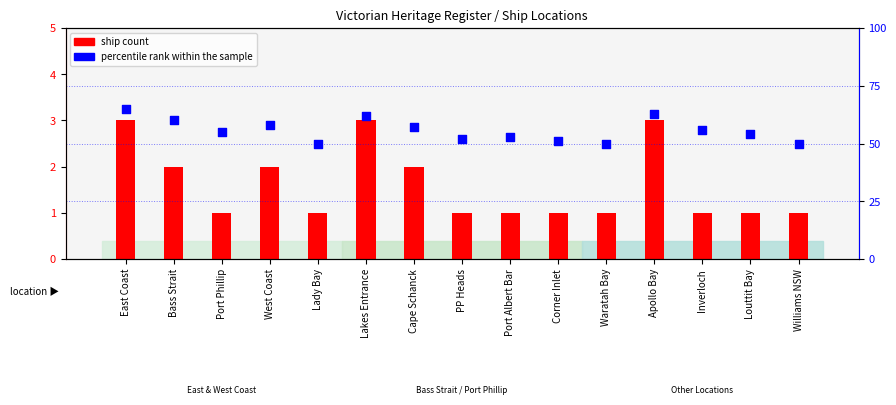

Which series has the widest spread of Y values?

percentile rank within the sample